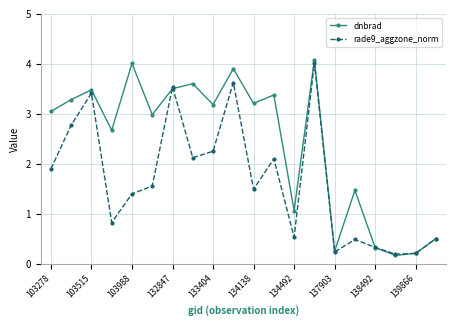

Which series has the largest range (max minus min)?

dnbrad